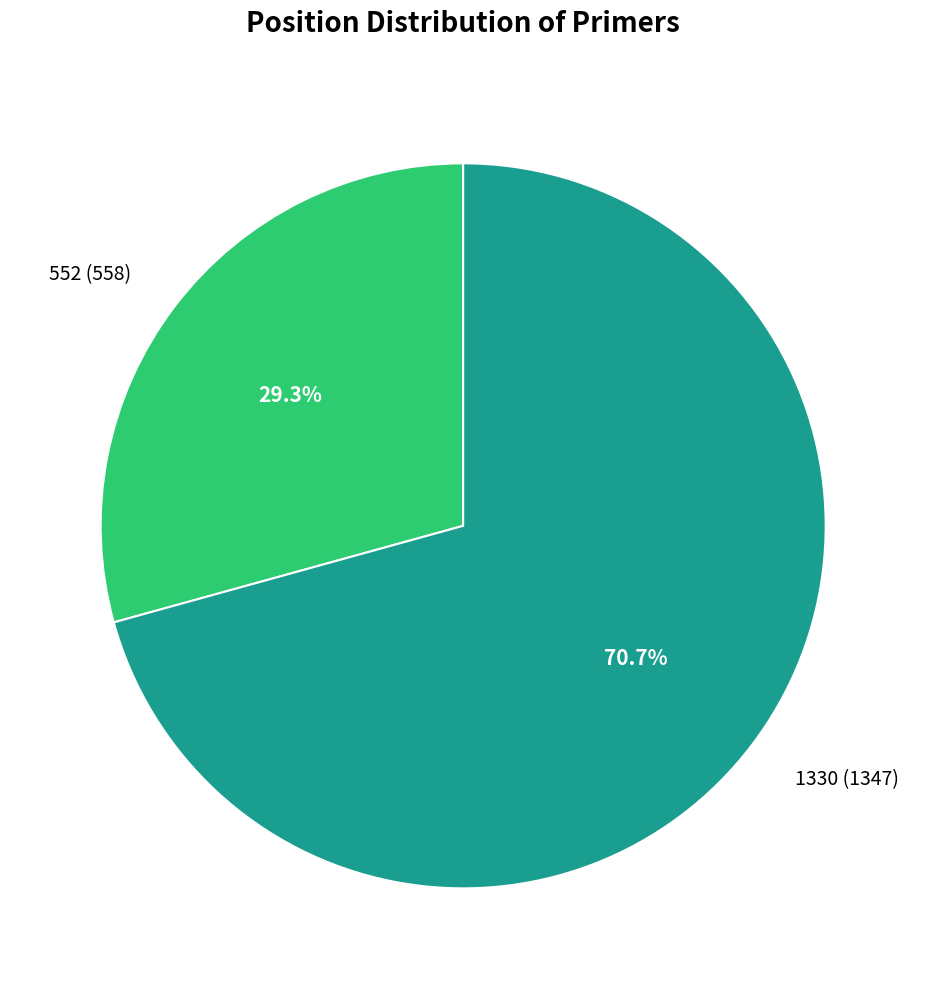

Does 552 represent more than half of the total?

No